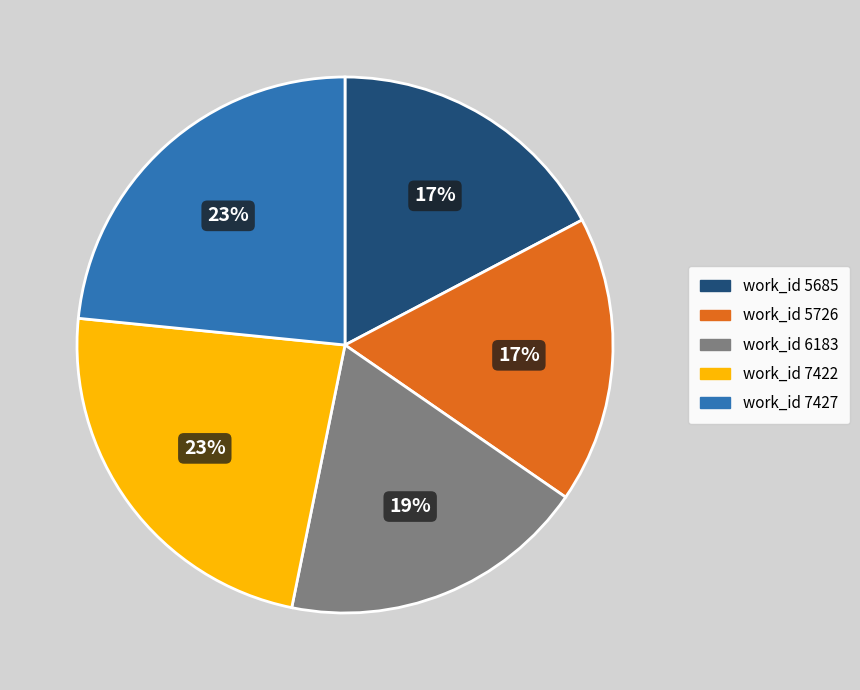

Is there any slice that represents more than half of the pie?

No